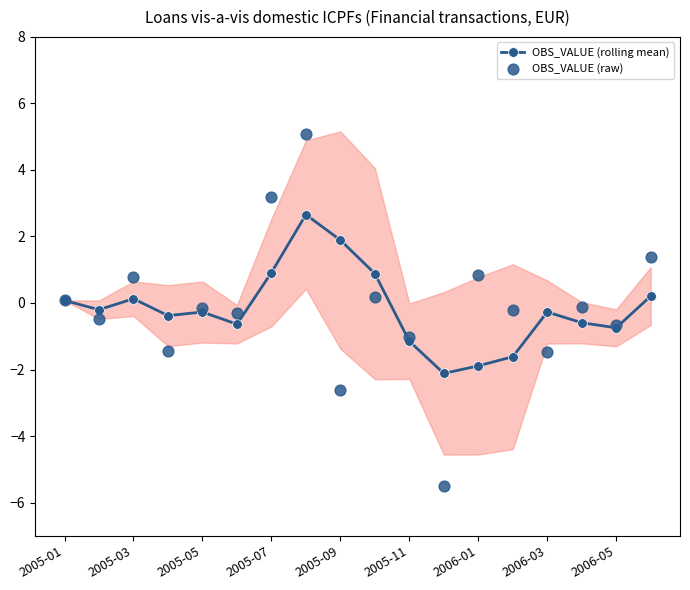

At how many categories does at least one series exceed 0?

8